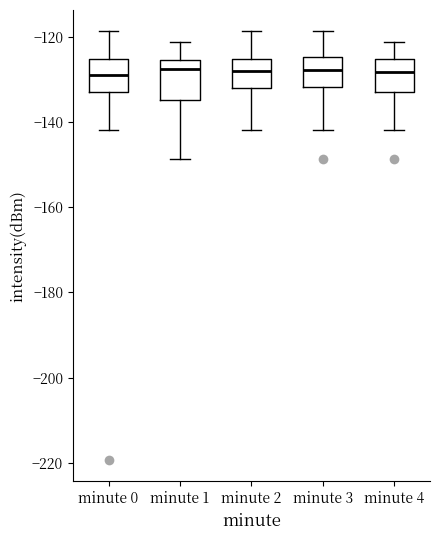

Where does the upper whisker of the box for minute 3 end on the y-axis? The values are not printed on the chart, so give them approximately, as read against the axis.

-118